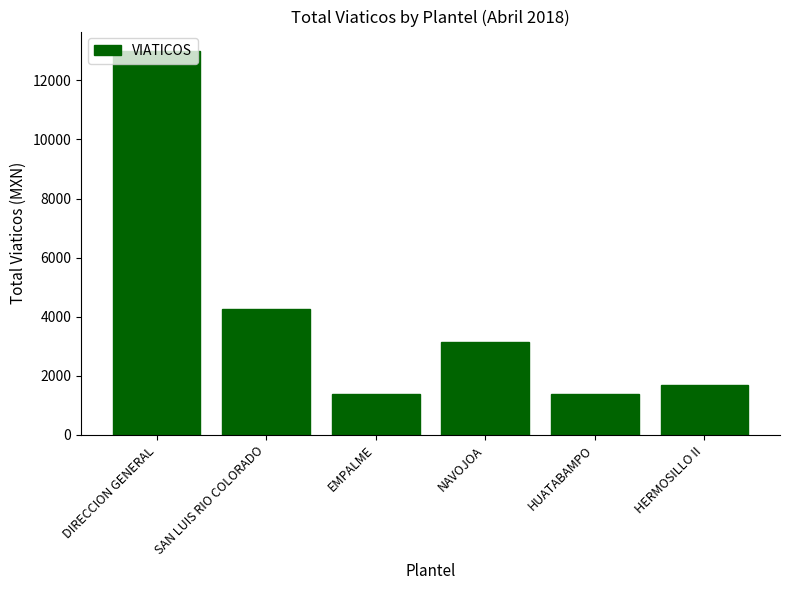

What position from the left is DIRECCION GENERAL?

1